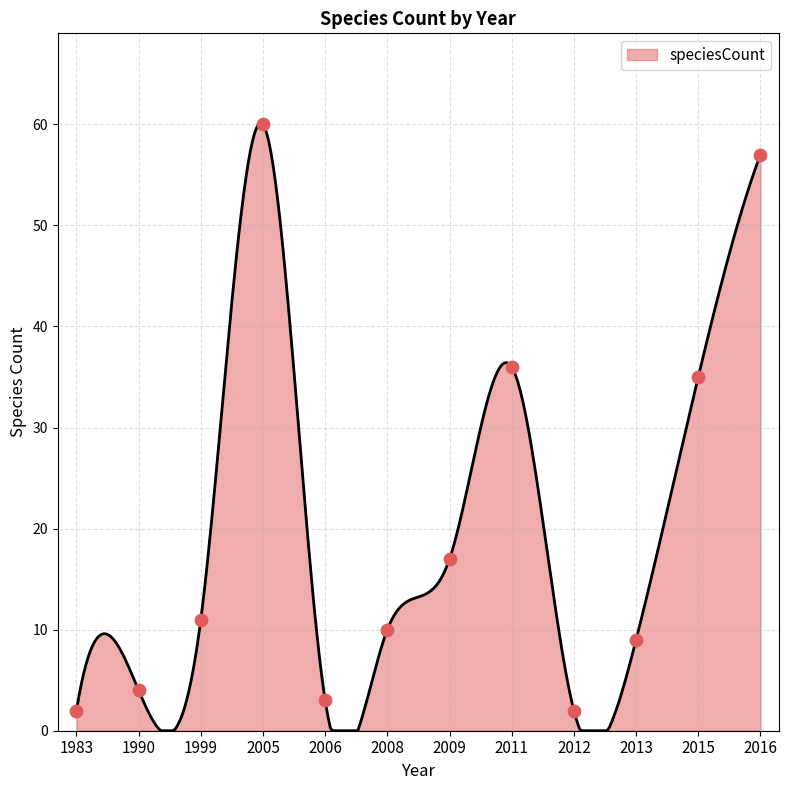

Which has a higher value, 2016 or 2012?

2016